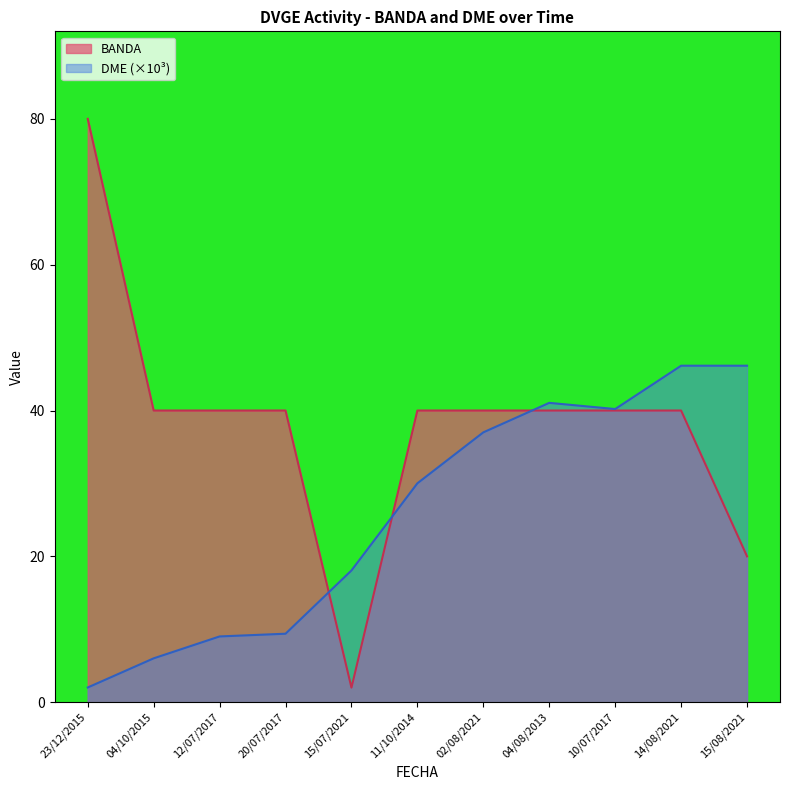

At which category does BANDA reach its first local valley?

15/07/2021